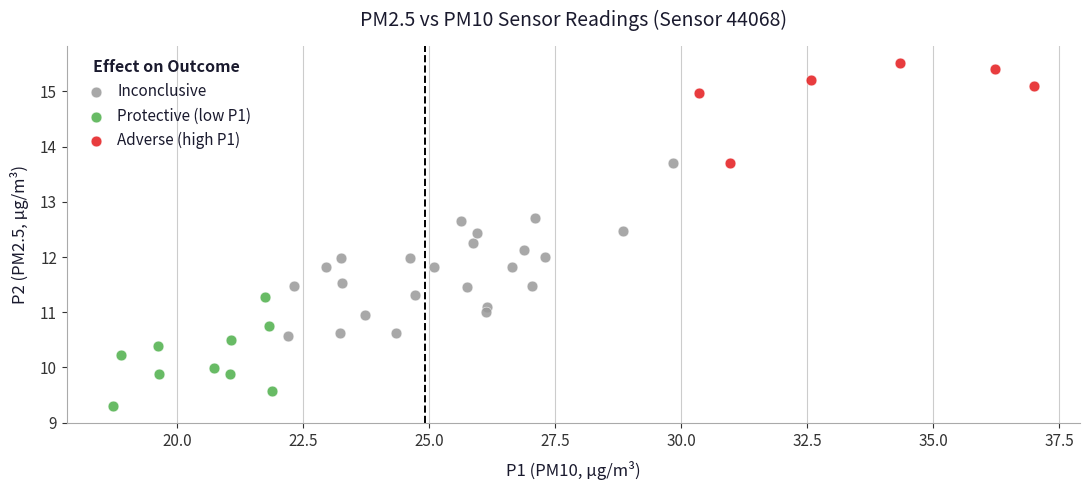

Which series contains the highest Y value?

Adverse (high P1)